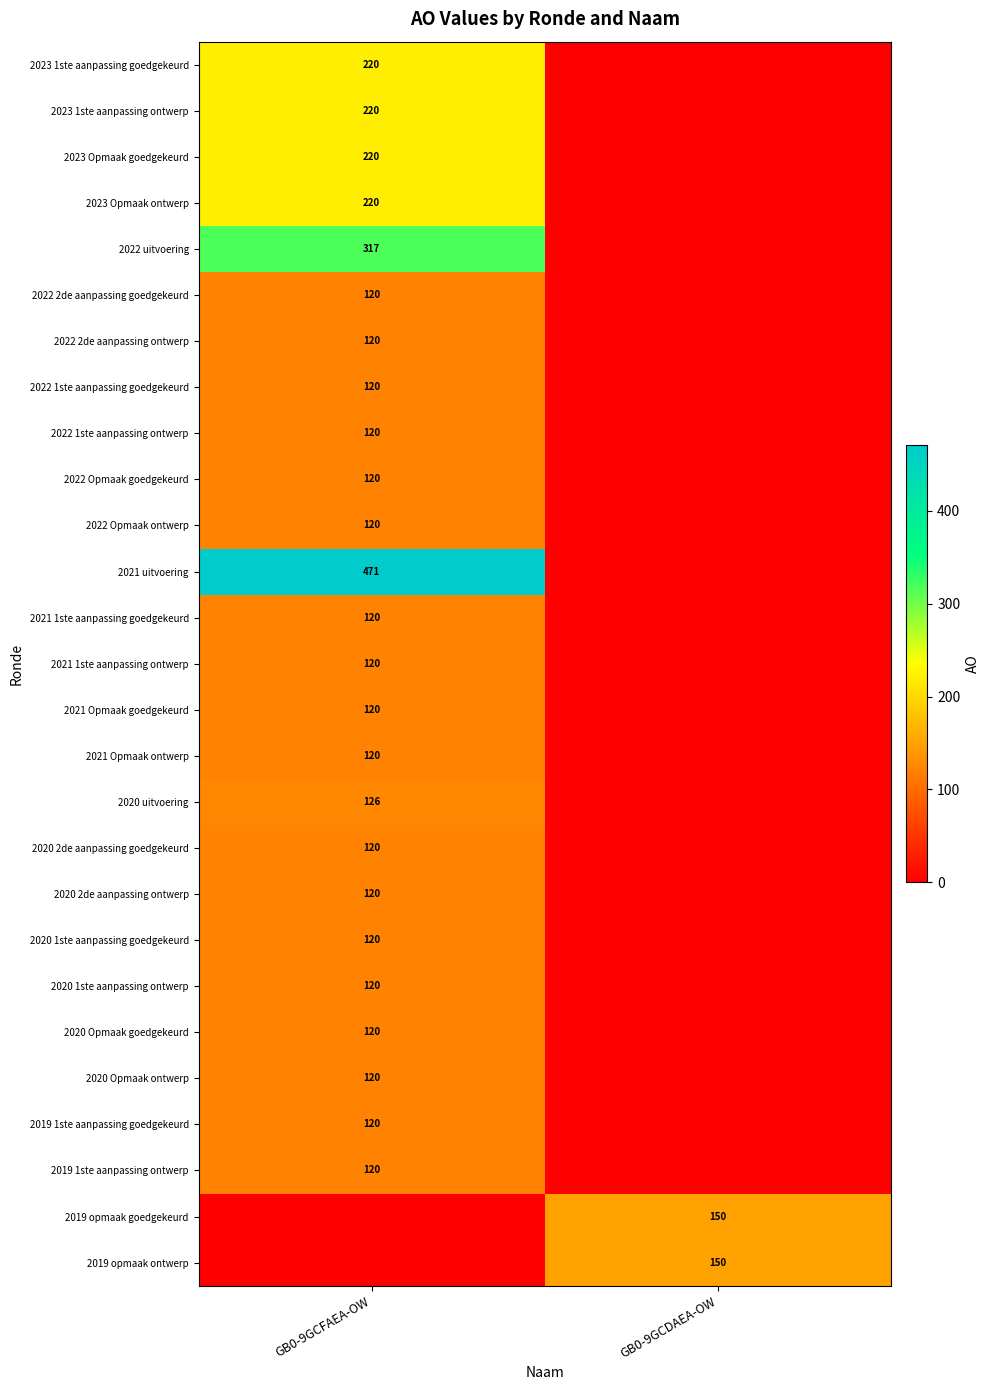

The 2019 1ste aanpassing ontwerp series shows 120 at GB0-9GCFAEA-OW. True or false?

True